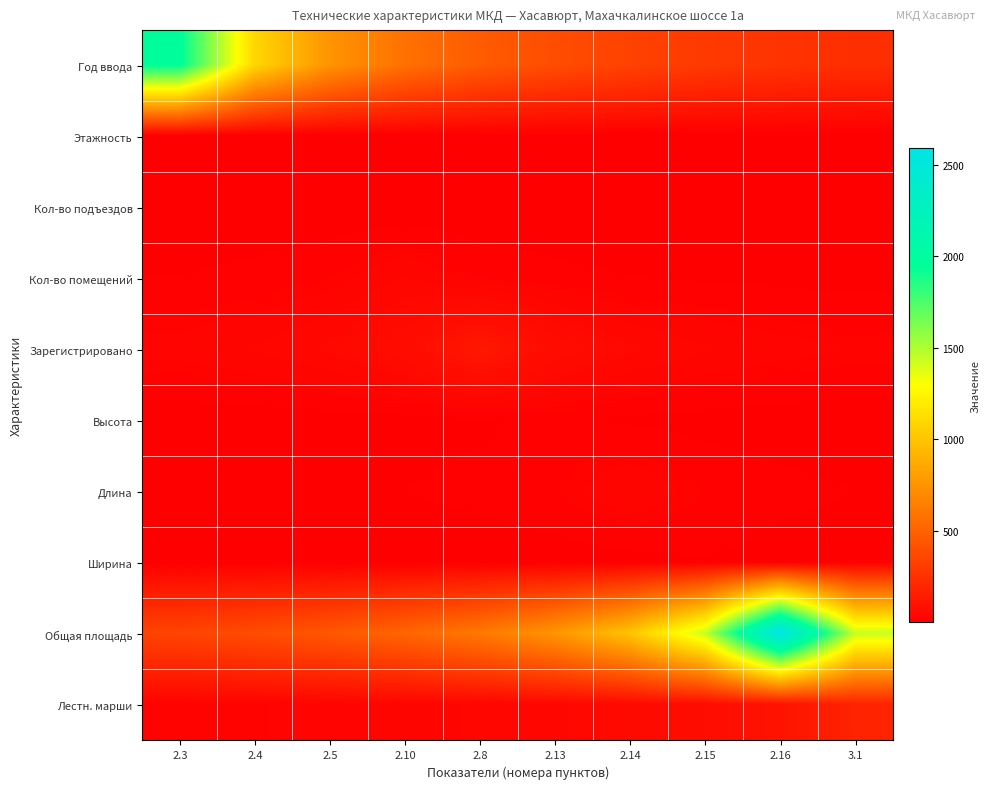

Reading right to left, transcribe all the data shown in this chart.

Год ввода: 3.1=240.4	2.16=266.4	2.15=298.6	2.14=339.8	2.13=394.2	2.8=469.3	2.10=579.7	2.5=758.1	2.4=1095.0	2.3=1971.0
Этажность: 3.1=0.7	2.16=0.8	2.15=0.9	2.14=1.0	2.13=1.2	2.8=1.5	2.10=1.9	2.5=2.8	2.4=5.0	2.3=2.8
Кол-во подъездов: 3.1=0.3	2.16=0.3	2.15=0.4	2.14=0.5	2.13=0.6	2.8=0.8	2.10=1.1	2.5=2.0	2.4=1.1	2.3=0.8
Кол-во помещений: 3.1=6.2	2.16=7.2	2.15=8.6	2.14=10.6	2.13=13.8	2.8=20.0	2.10=36.0	2.5=20.0	2.4=13.8	2.3=10.6
Зарегистрировано: 3.1=25.2	2.16=30.0	2.15=37.1	2.14=48.5	2.13=70.0	2.8=126.0	2.10=70.0	2.5=48.5	2.4=37.1	2.3=30.0
Высота: 3.1=3.6	2.16=4.4	2.15=5.8	2.14=8.3	2.13=15.0	2.8=8.3	2.10=5.8	2.5=4.4	2.4=3.6	2.3=3.0
Длина: 3.1=10.6	2.16=13.8	2.15=20.0	2.14=36.0	2.13=20.0	2.8=13.8	2.10=10.6	2.5=8.6	2.4=7.2	2.3=6.2
Ширина: 3.1=3.8	2.16=5.6	2.15=10.0	2.14=5.6	2.13=3.8	2.8=2.9	2.10=2.4	2.5=2.0	2.4=1.7	2.3=1.5
Общая площадь: 3.1=1439.4	2.16=2591.0	2.15=1439.4	2.14=996.5	2.13=762.1	2.8=616.9	2.10=518.2	2.5=446.7	2.4=392.6	2.3=350.1
Лестн. марши: 3.1=185.0	2.16=102.8	2.15=71.2	2.14=54.4	2.13=44.0	2.8=37.0	2.10=31.9	2.5=28.0	2.4=25.0	2.3=22.6